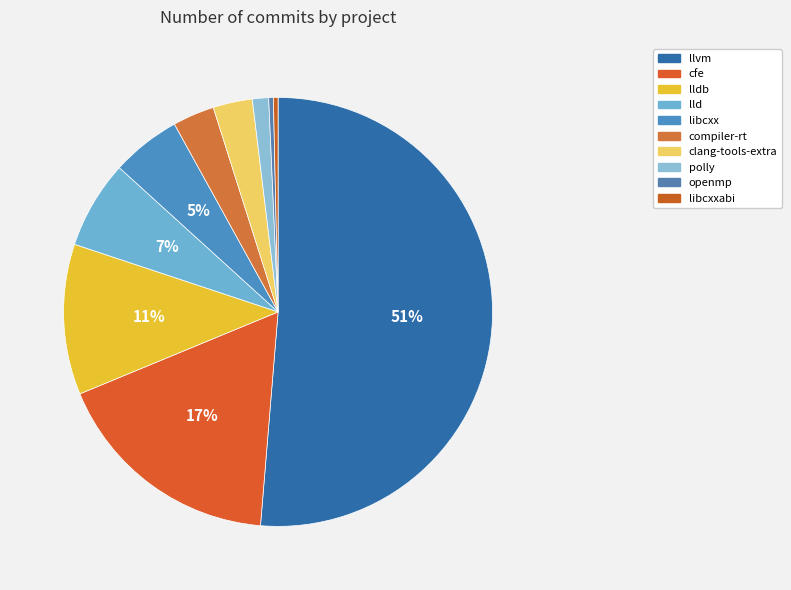

What is the majority slice?

llvm